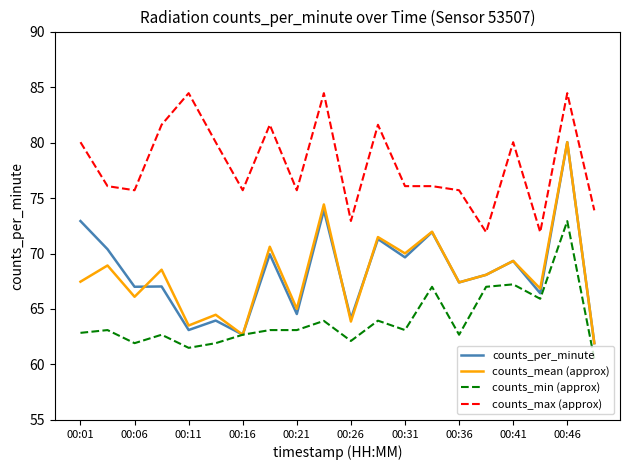

What is the highest value of the counts_mean (approx) series?

80.0